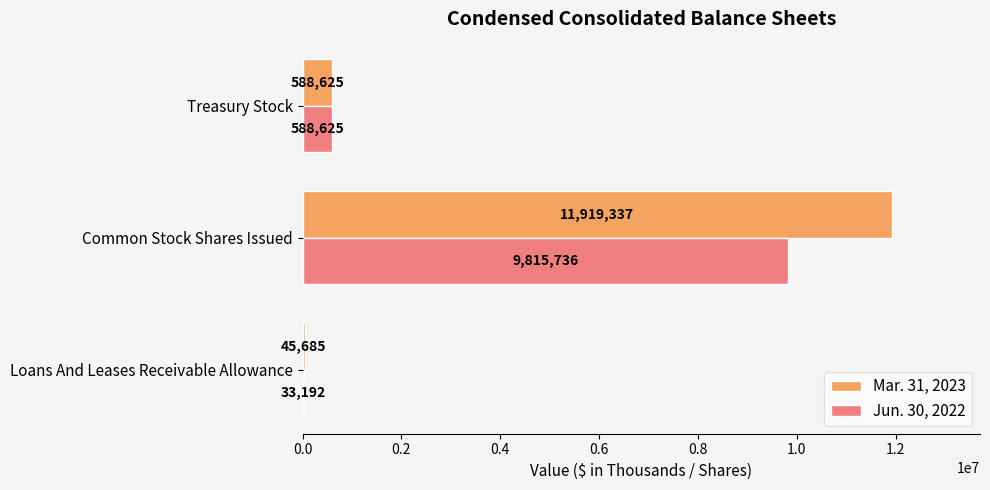

What is the sum of all Jun. 30, 2022 values?

10437553